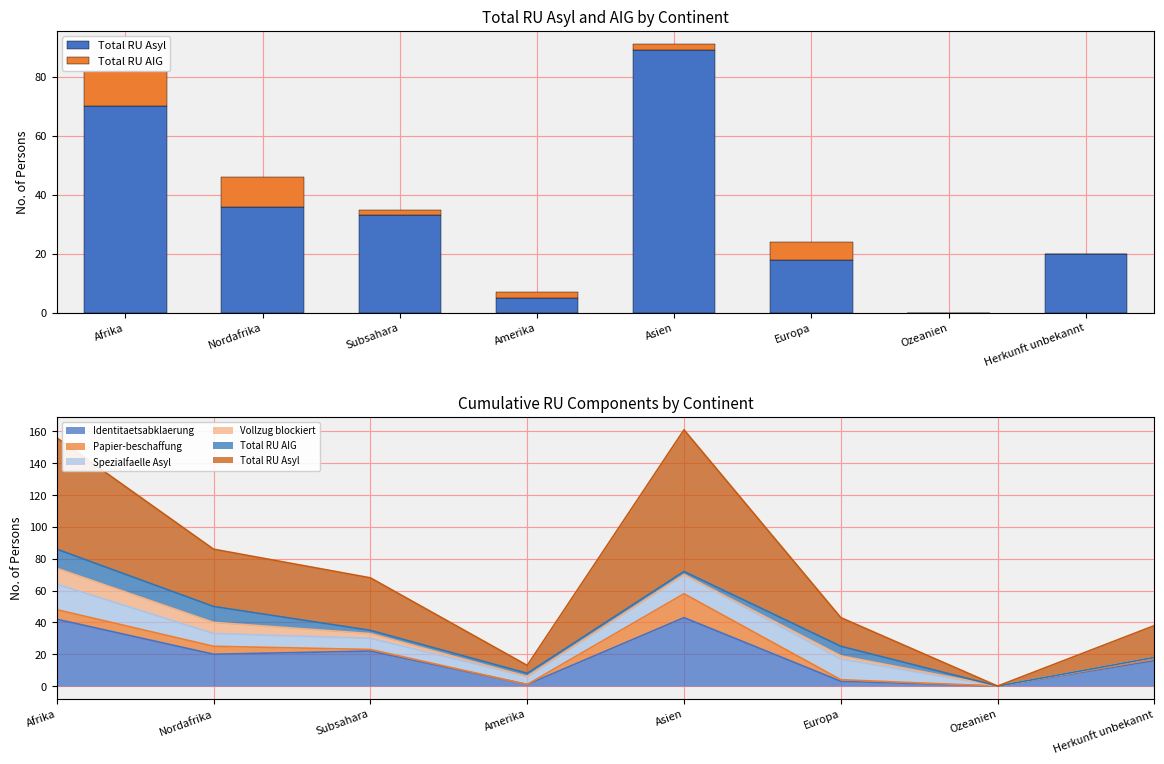

What position from the left is Subsahara?

3